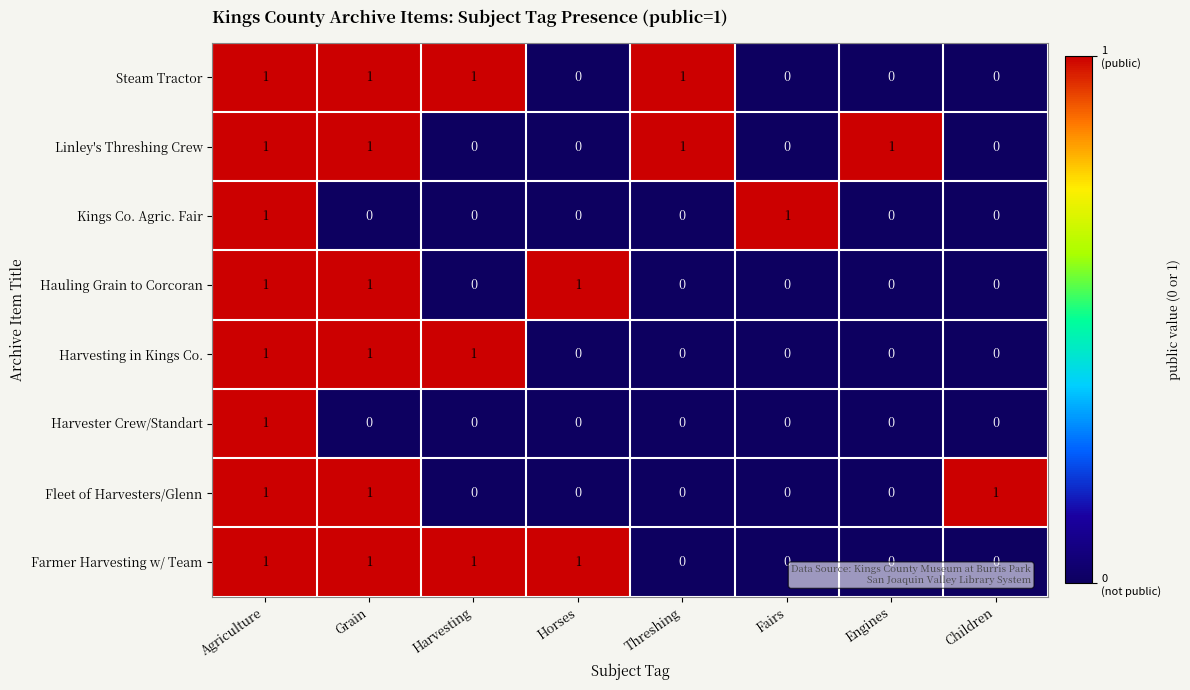

What is the maximum value shown in the chart?

1